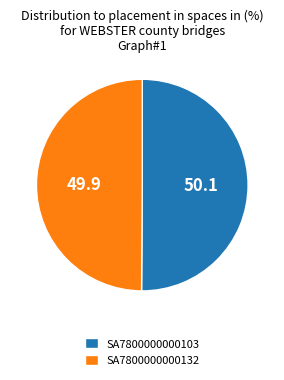

Approximately how many times larger is the value at SA7800000000103 compared to SA7800000000132?

1.0